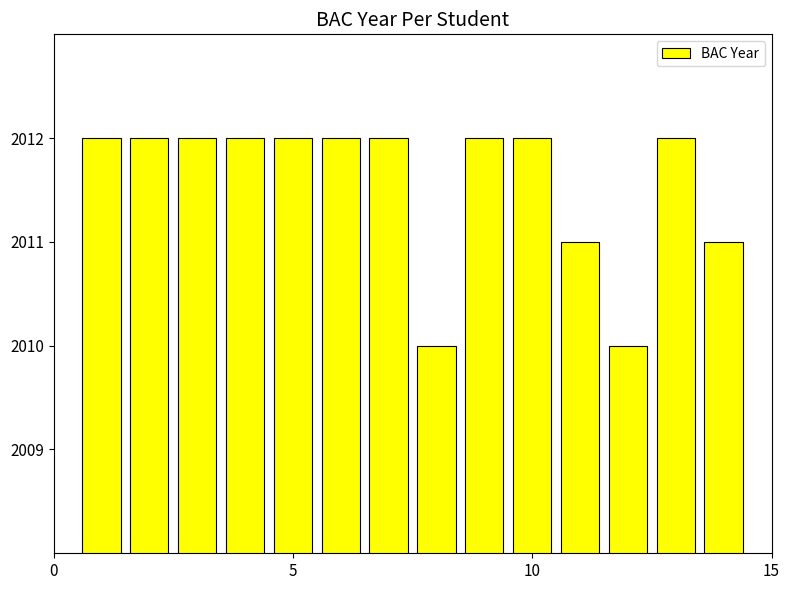

What is the value of the 11th bar from the left?

2011